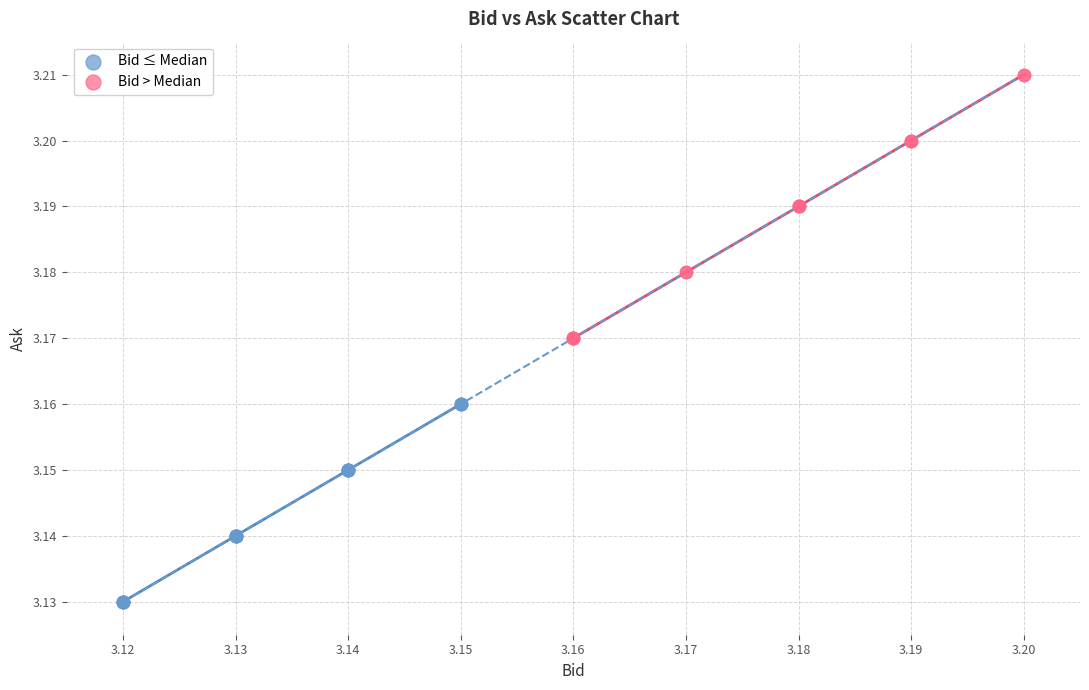

What are all the series names shown in the legend?

Bid ≤ Median, Bid > Median